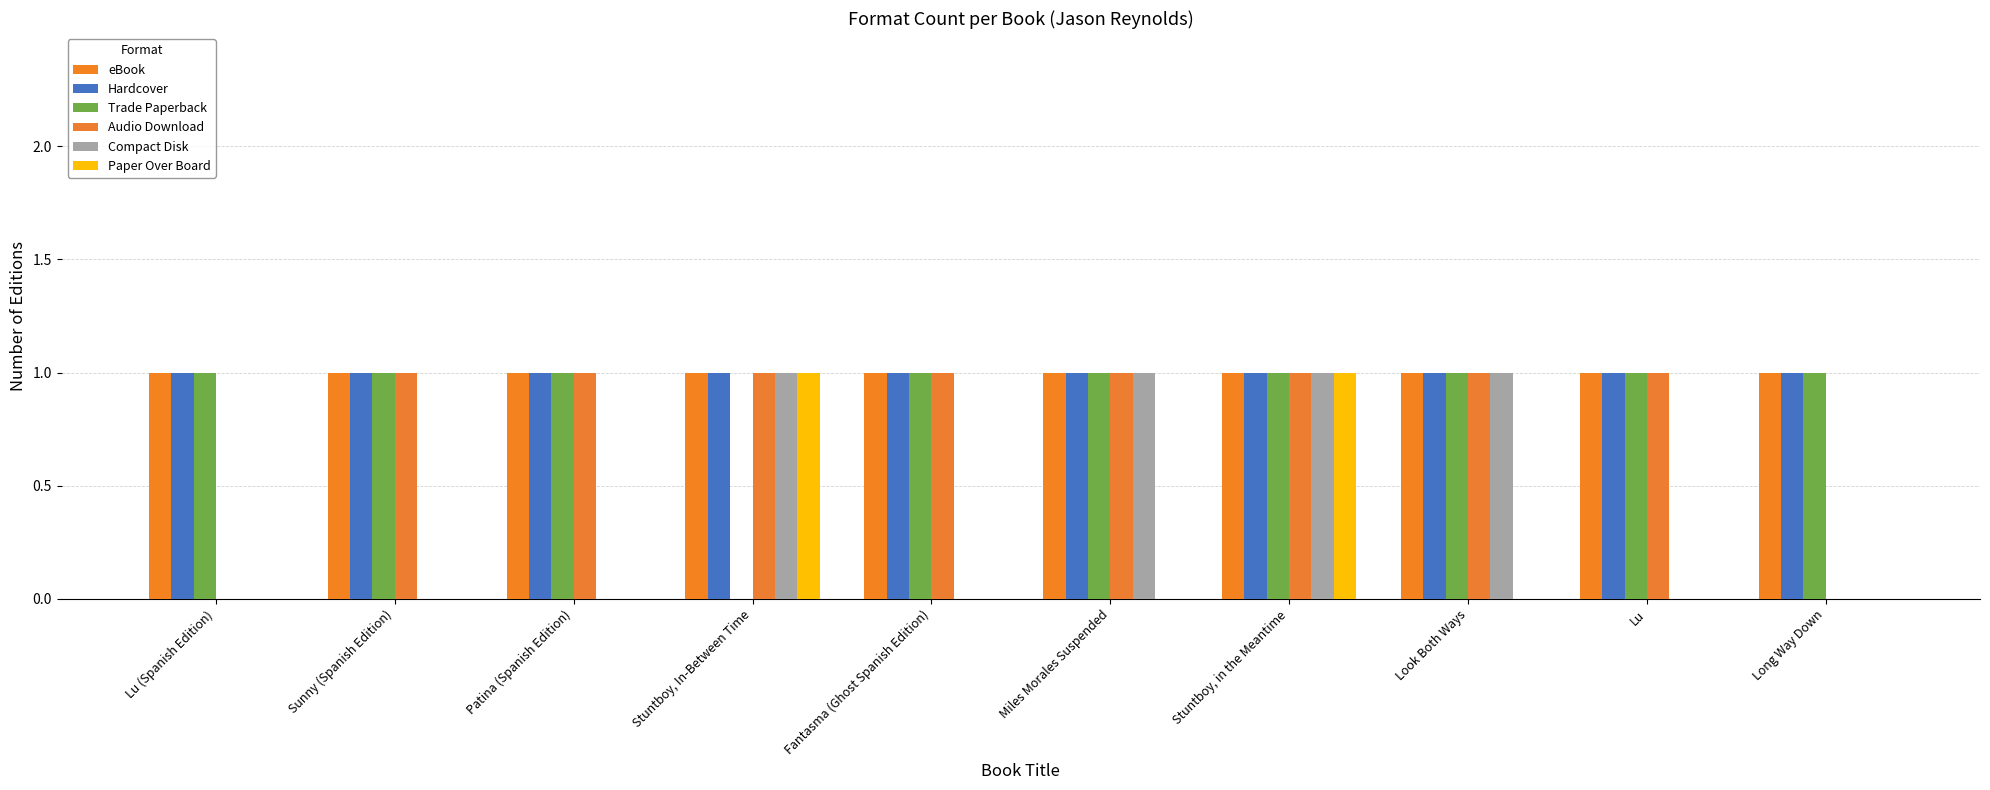

How many groups of bars are there?

10